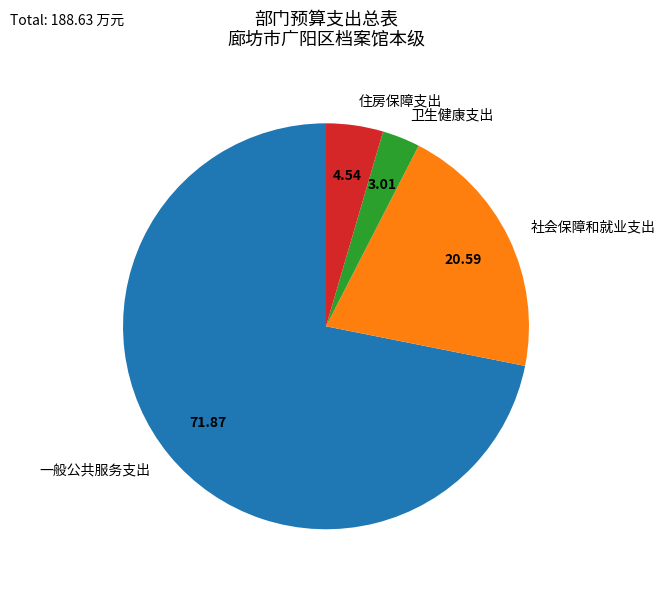

Which category has the smallest portion of the pie?

卫生健康支出